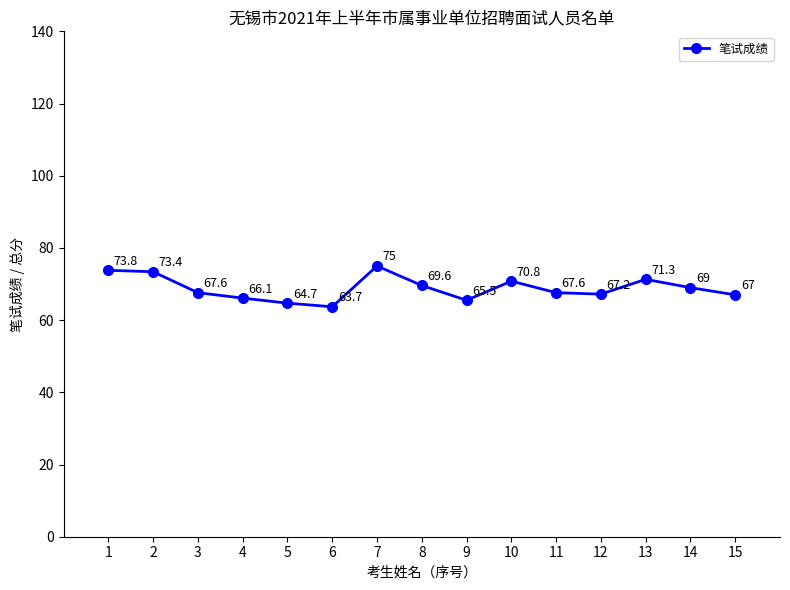

How many values are below 67?

4